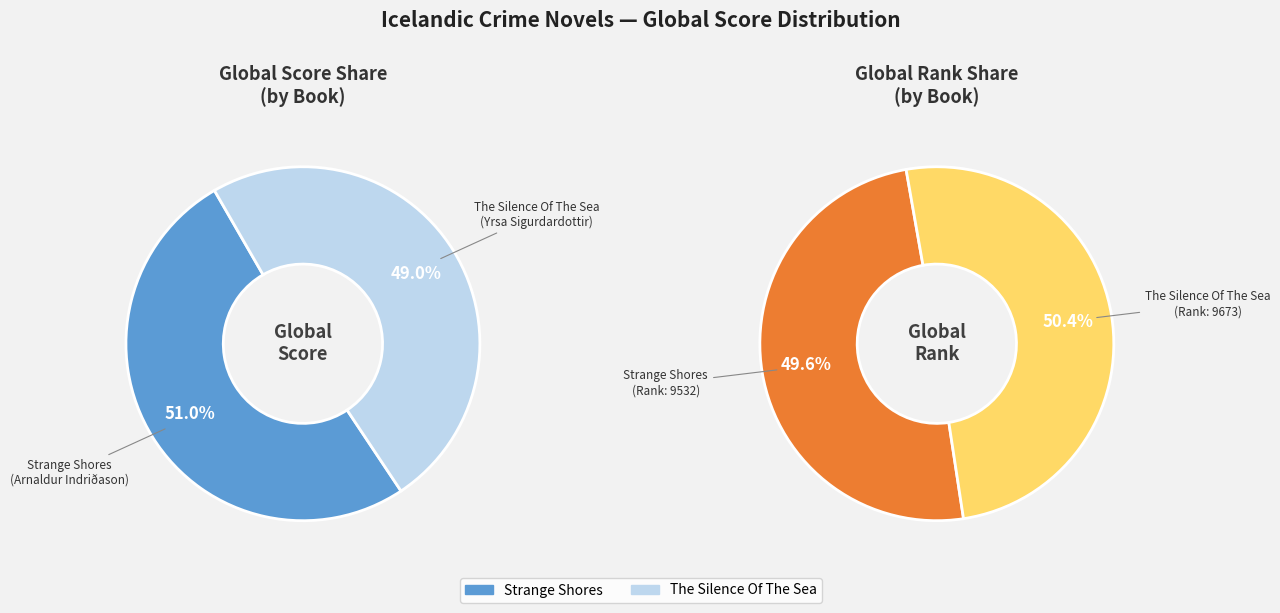

Combined, do Strange Shores and The Silence Of The Sea account for over 50%?

Yes